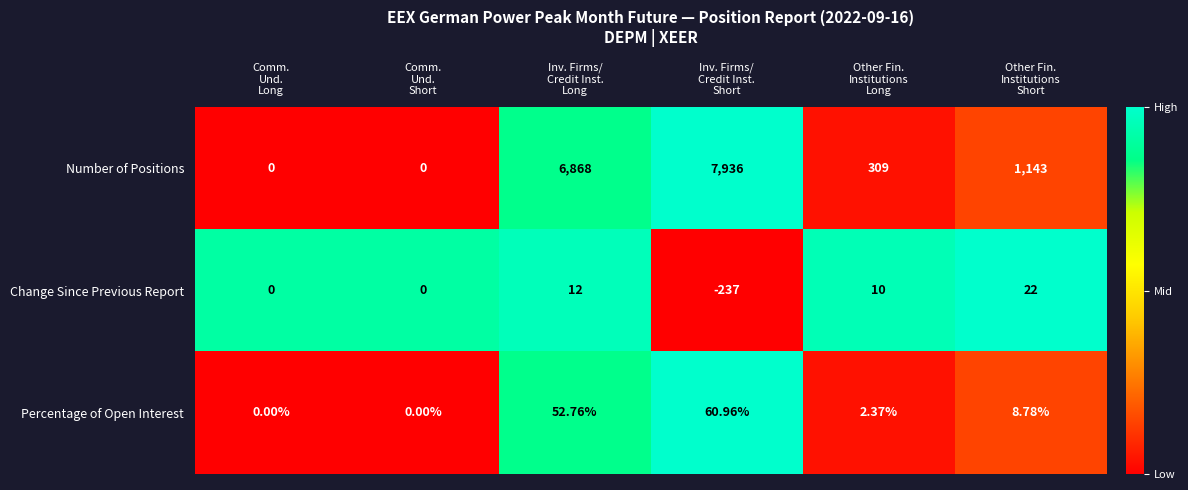

Rank the series at Other Fin.
Institutions
Long from highest to lowest value.

Number of Positions, Change Since Previous Report, Percentage of Open Interest